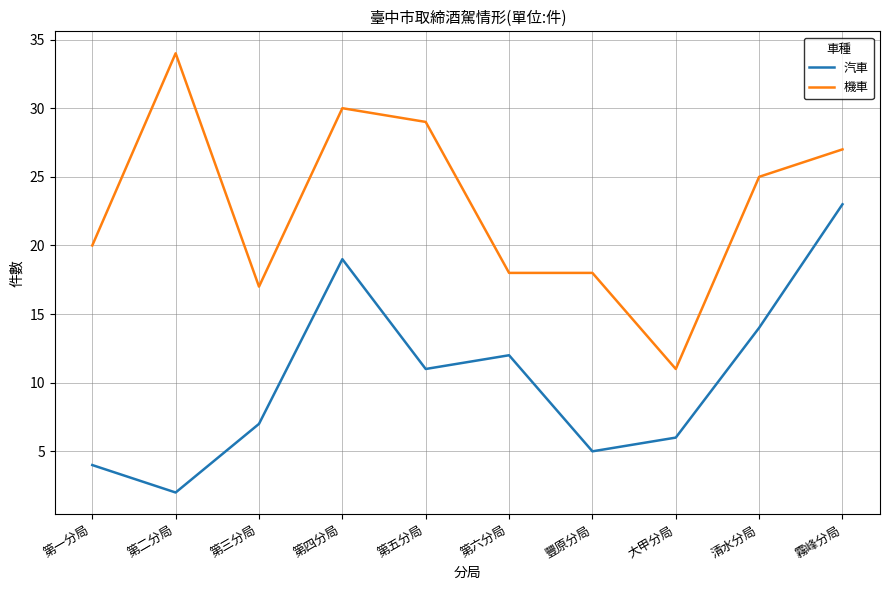

What is the highest value of the 汽車 series?

23